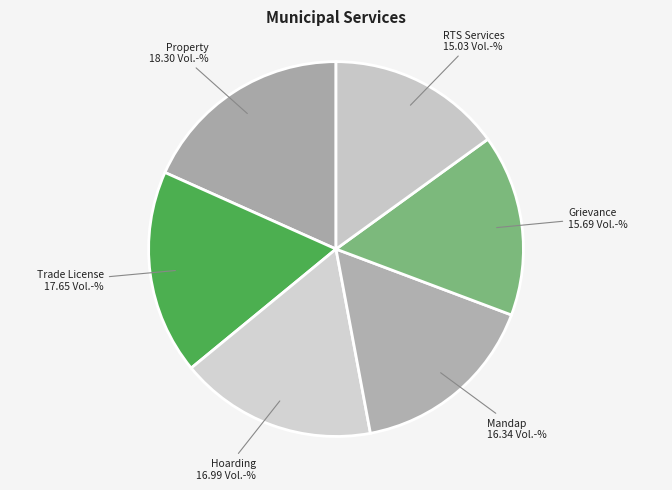

Is there a majority slice in this chart?

No